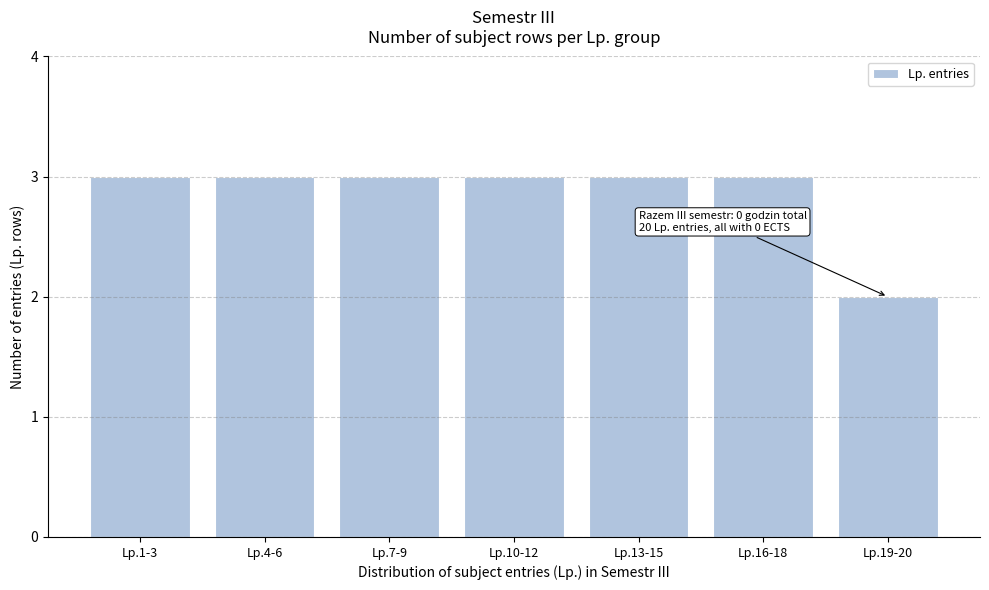

Reading left to right, list all the values displayed in this chart.

Lp.1-3=3	Lp.4-6=3	Lp.7-9=3	Lp.10-12=3	Lp.13-15=3	Lp.16-18=3	Lp.19-20=2